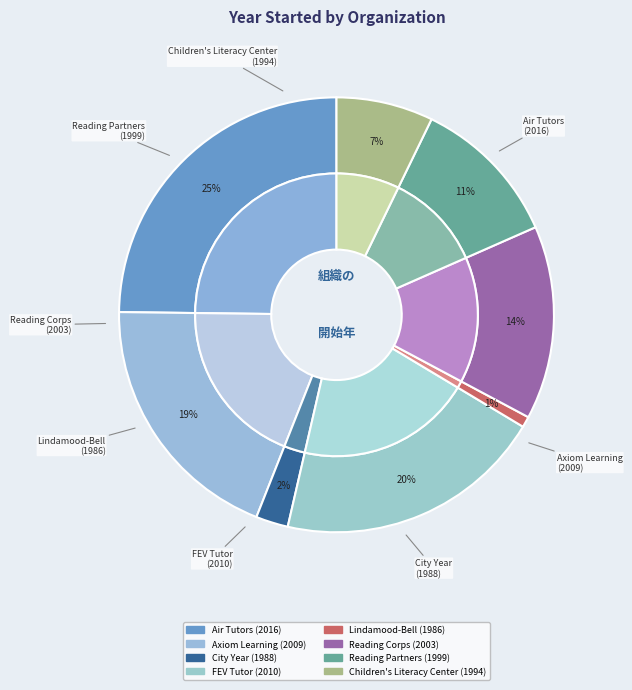

What is the largest slice in the pie chart?

Air Tutors